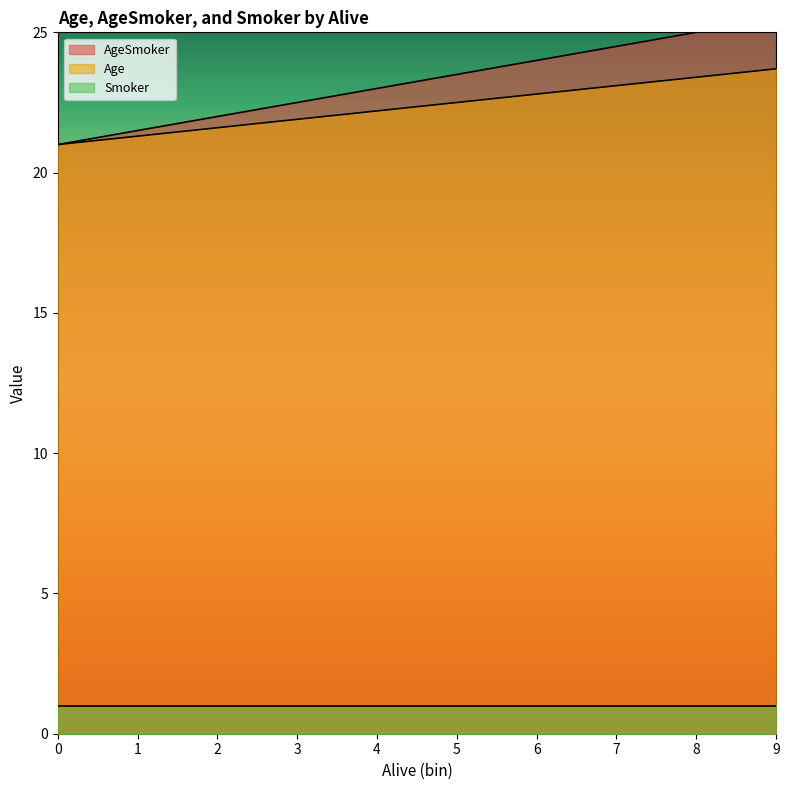

True or false: AgeSmoker and Smoker cross at least once.

False